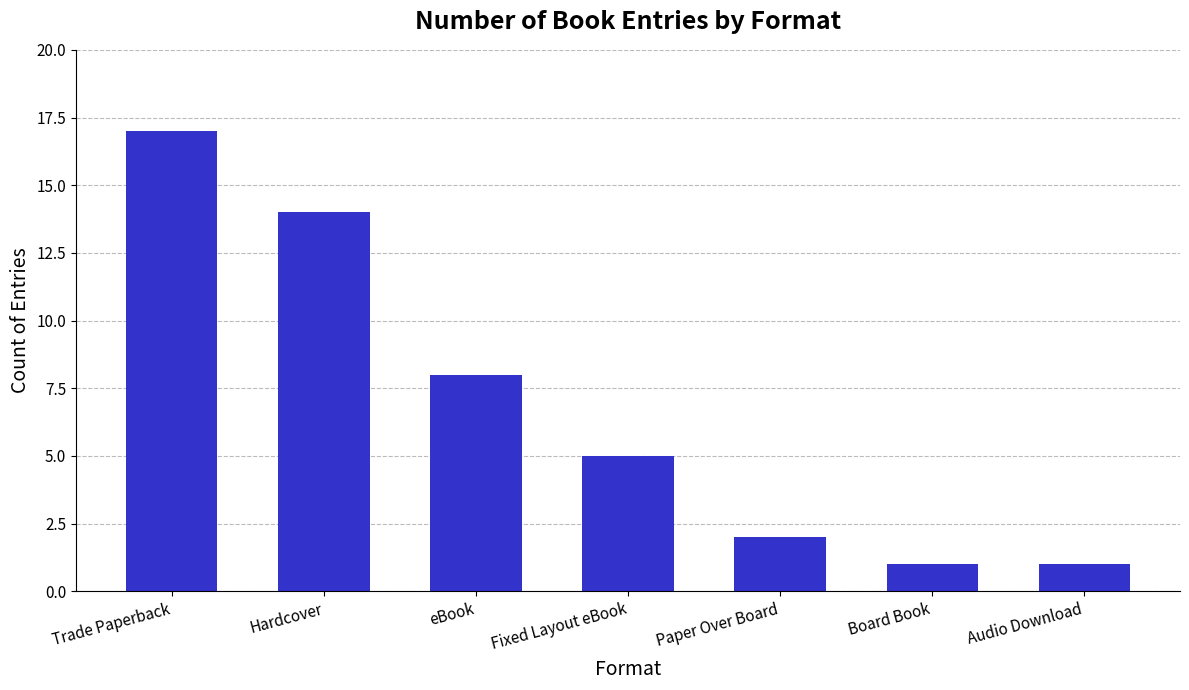

What is the sum of all values?

48